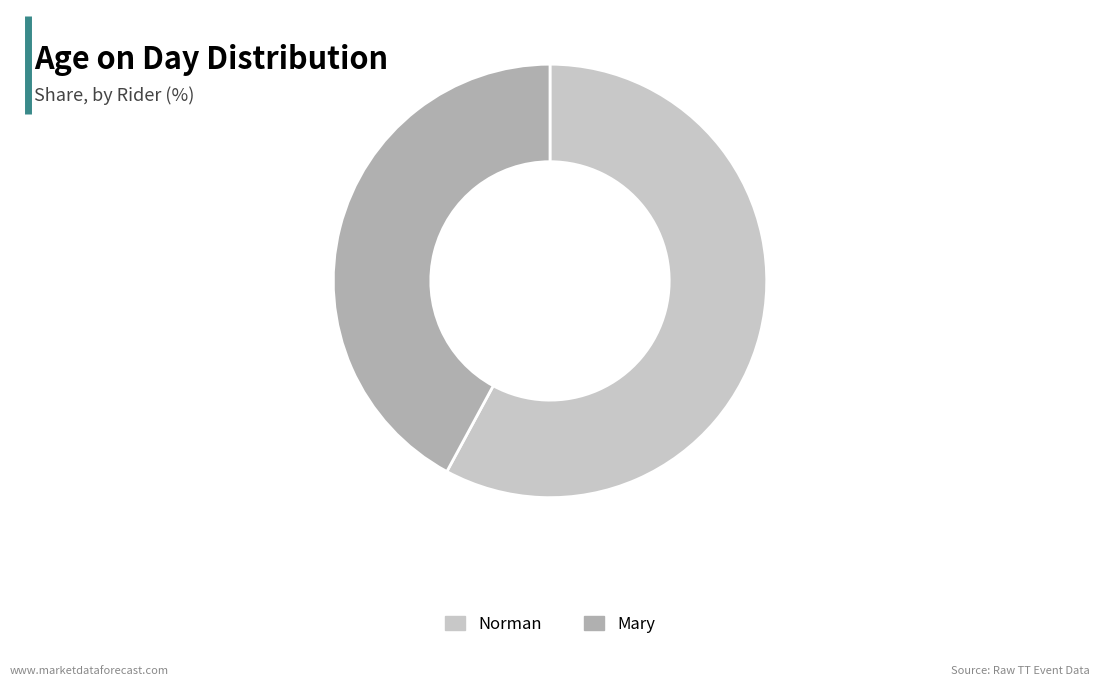

Does any single category account for the majority?

Yes